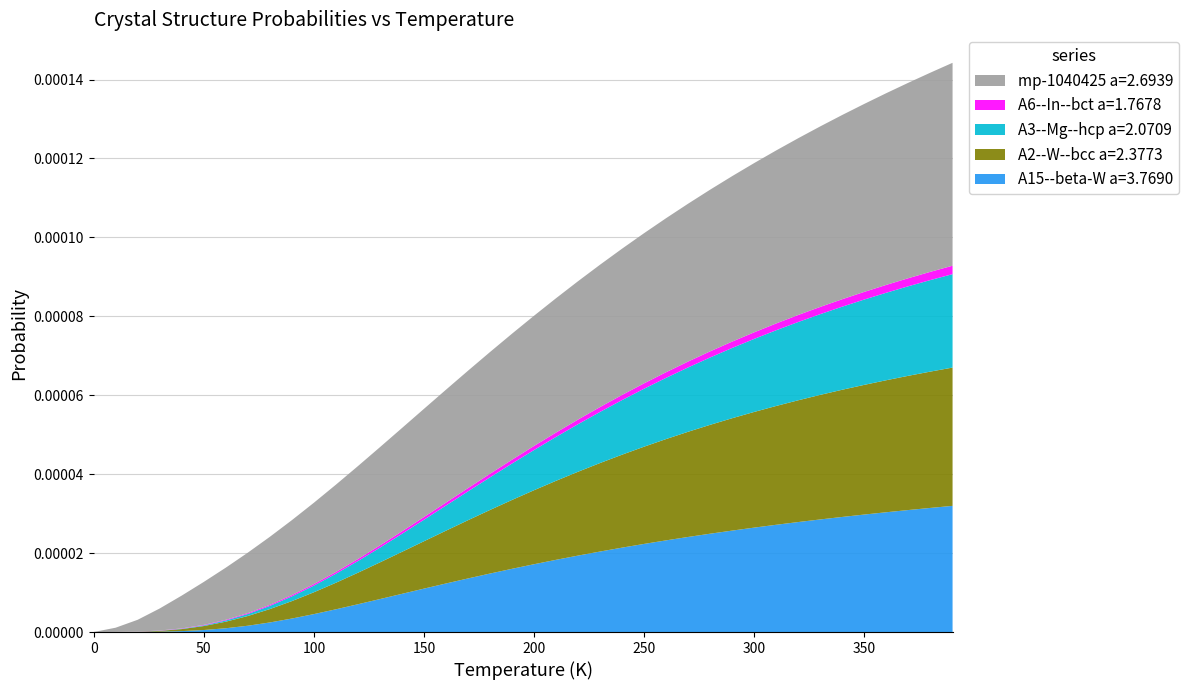

Reading left to right, list all the values displayed in this chart.

A15--beta-W a=3.7690: 0.0	0.0	0.0	0.0	0.0	0.0	0.0	0.0	0.0	0.0	0.0	0.0	0.0	0.0	0.0	0.0	0.0	0.0	0.0	0.0	0.0	0.0	0.0	0.0	0.0	0.0	0.0	0.0	0.0	0.0	0.0	0.0	0.0	0.0	0.0	0.0	0.0	0.0	0.0	0.0
A2--W--bcc a=2.3773: 0.0	0.0	0.0	0.0	0.0	0.0	0.0	0.0	0.0	0.0	0.0	0.0	0.0	0.0	0.0	0.0	0.0	0.0	0.0	0.0	0.0	0.0	0.0	0.0	0.0	0.0	0.0	0.0	0.0	0.0	0.0	0.0	0.0	0.0	0.0	0.0	0.0	0.0	0.0	0.0
A3--Mg--hcp a=2.0709: 0.0	0.0	0.0	0.0	0.0	0.0	0.0	0.0	0.0	0.0	0.0	0.0	0.0	0.0	0.0	0.0	0.0	0.0	0.0	0.0	0.0	0.0	0.0	0.0	0.0	0.0	0.0	0.0	0.0	0.0	0.0	0.0	0.0	0.0	0.0	0.0	0.0	0.0	0.0	0.0
A6--In--bct a=1.7678: 0.0	0.0	0.0	0.0	0.0	0.0	0.0	0.0	0.0	0.0	0.0	0.0	0.0	0.0	0.0	0.0	0.0	0.0	0.0	0.0	0.0	0.0	0.0	0.0	0.0	0.0	0.0	0.0	0.0	0.0	0.0	0.0	0.0	0.0	0.0	0.0	0.0	0.0	0.0	0.0
mp-1040425 a=2.6939: 0.0	0.0	0.0	0.0	0.0	0.0	0.0	0.0	0.0	0.0	0.0	0.0	0.0	0.0	0.0	0.0	0.0	0.0	0.0	0.0	0.0	0.0	0.0	0.0	0.0	0.0	0.0	0.0	0.0	0.0	0.0	0.0	0.0	0.0	0.0	0.0	0.0	0.0	0.0	0.0